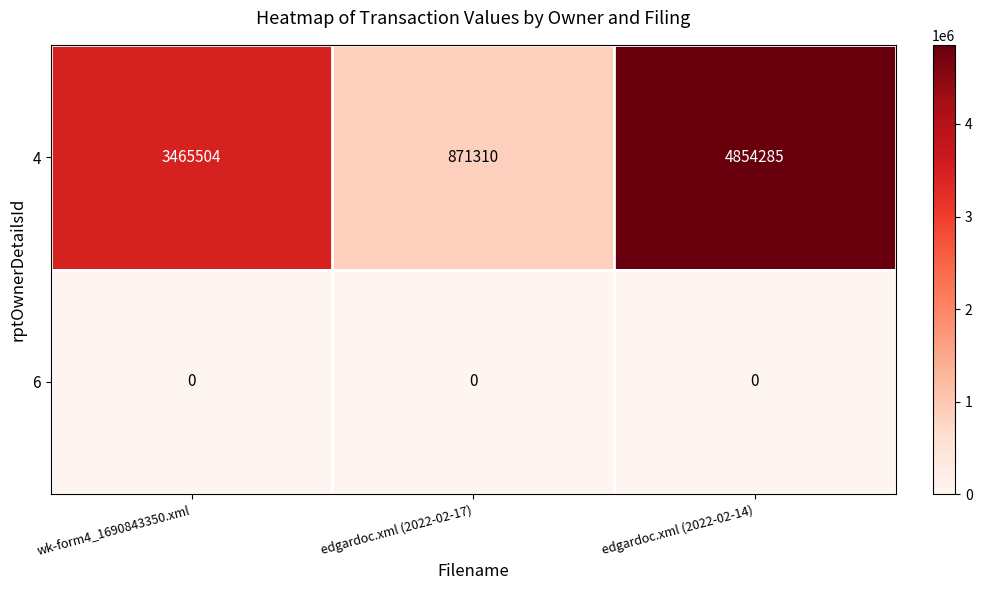

Rank the series by their maximum value, from highest to lowest.

4, 6